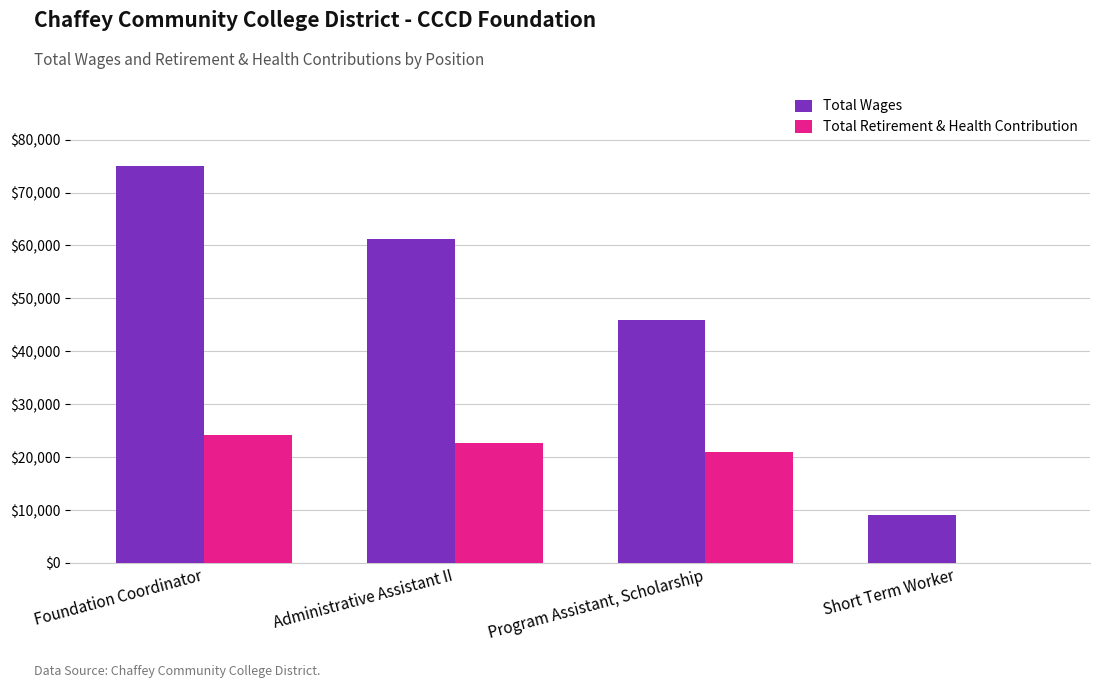

Which label corresponds to the largest value in the chart?

Foundation Coordinator